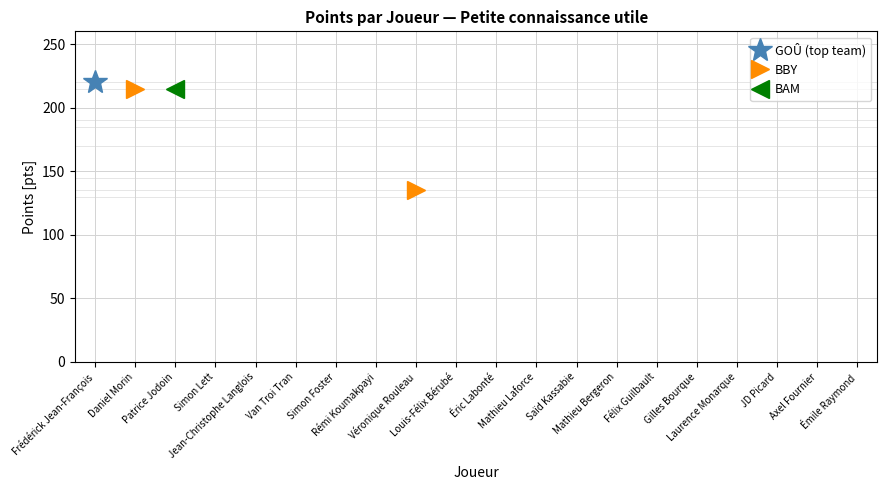

Which category has the highest value across all series?

Daniel Morin